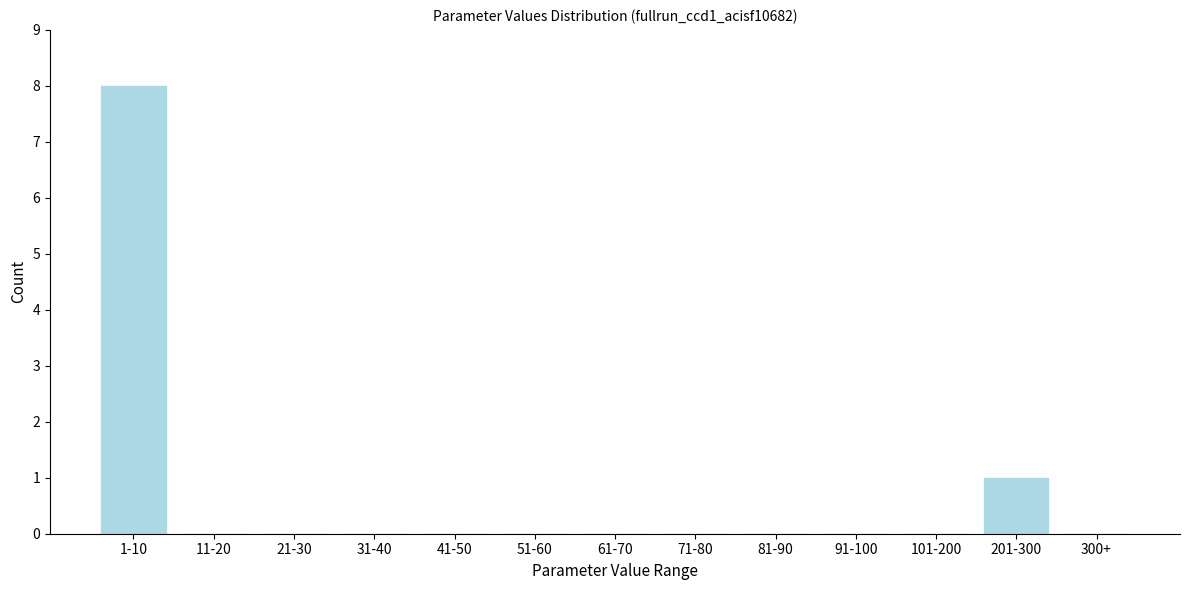

Reading left to right, extract all data points from this chart.

1-10=8	11-20=0	21-30=0	31-40=0	41-50=0	51-60=0	61-70=0	71-80=0	81-90=0	91-100=0	101-200=0	201-300=1	300+=0